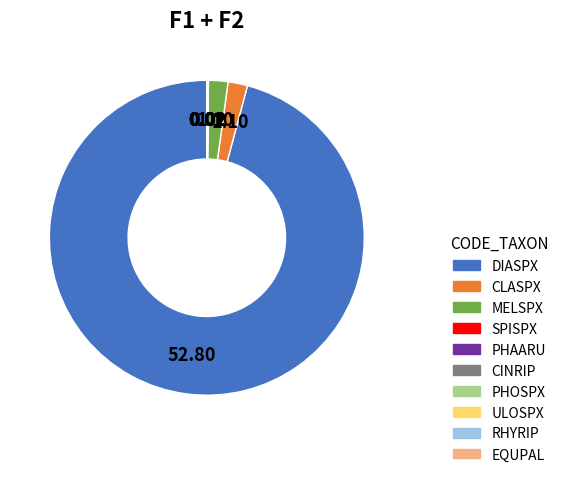

Is DIASPX the majority of the pie?

Yes